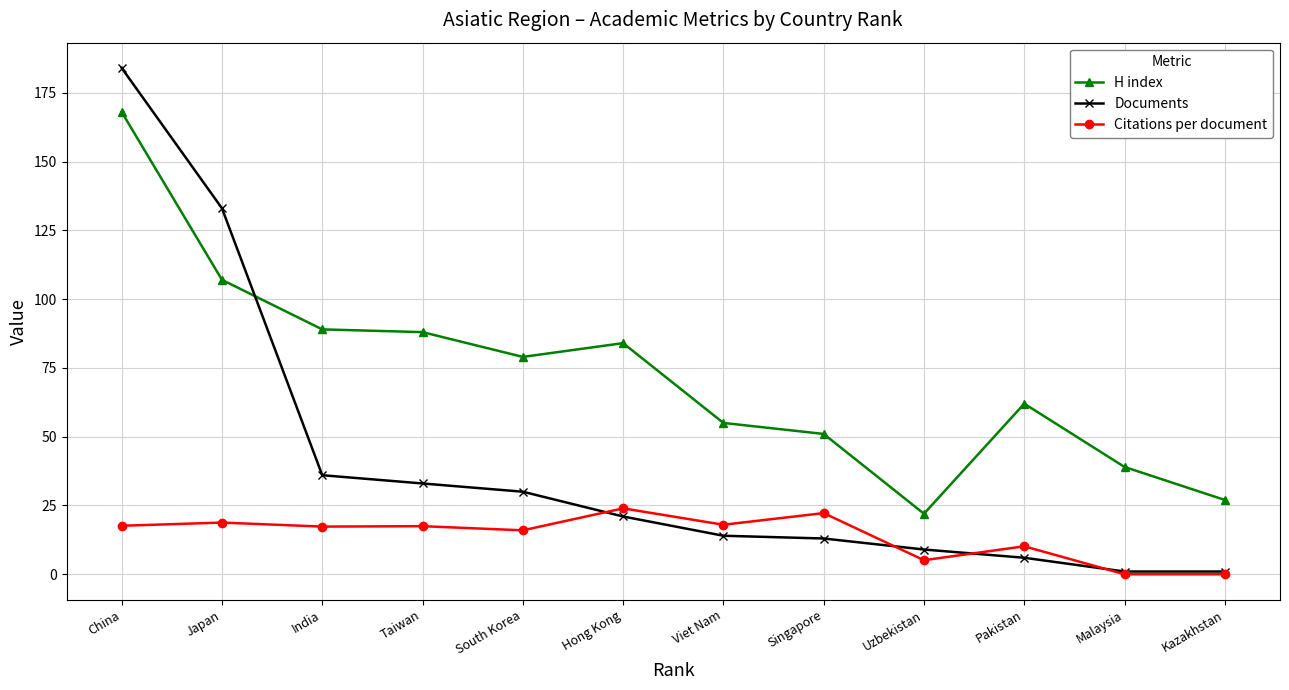

What is the approximate value of H index at Viet Nam?

55.0